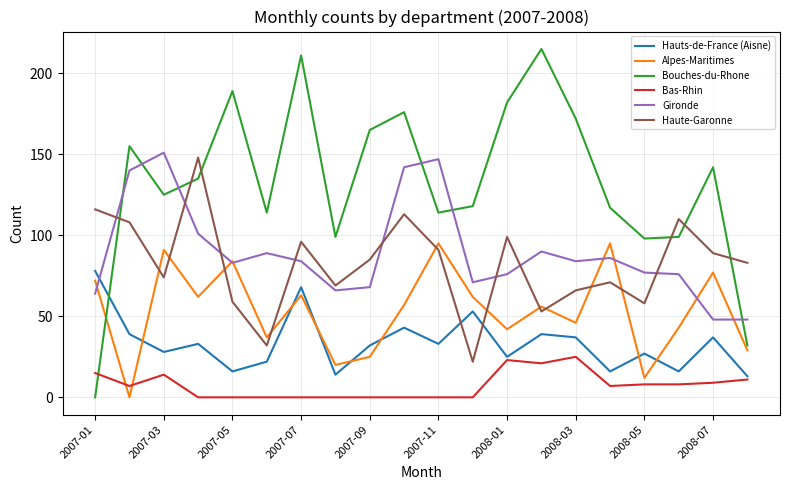

How many values in Alpes-Maritimes are above zero?

19